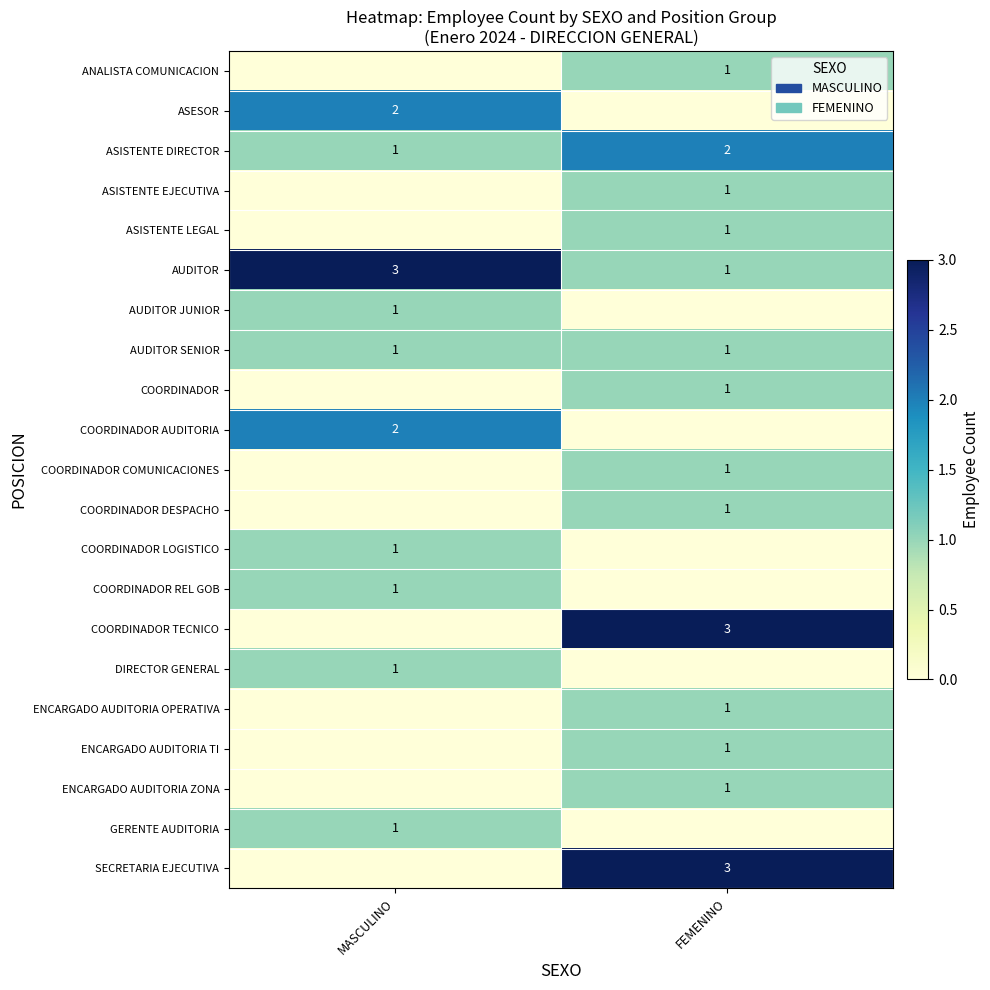

What is the sum of all ASISTENTE DIRECTOR values?

3